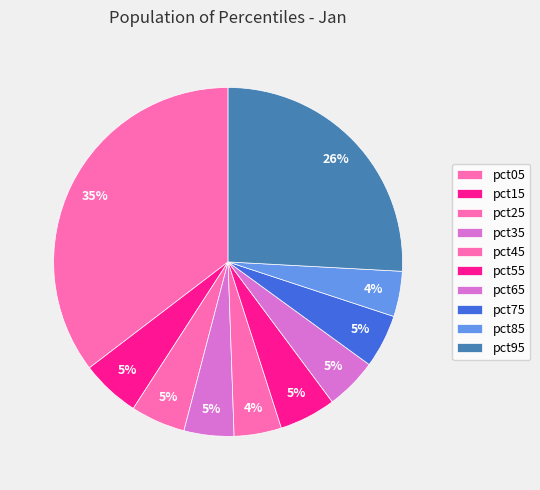

The pct45 slice represents 13% of the pie. True or false?

False